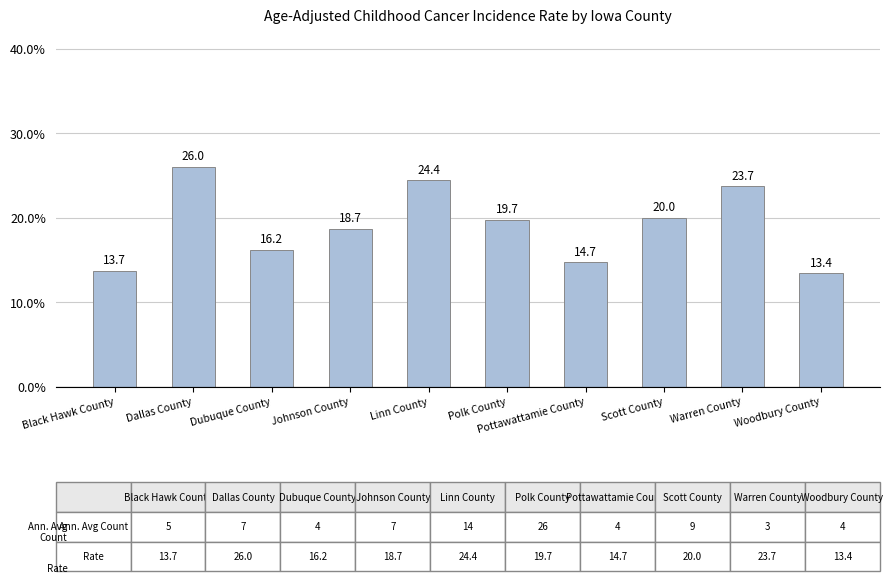

What is the average value?

19.1